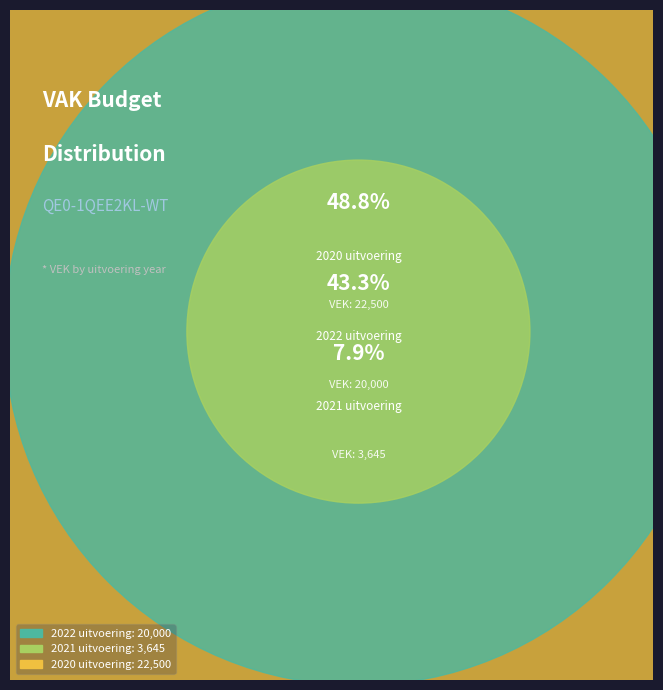

To the nearest percent, what portion does 2020 uitvoering represent?

49%